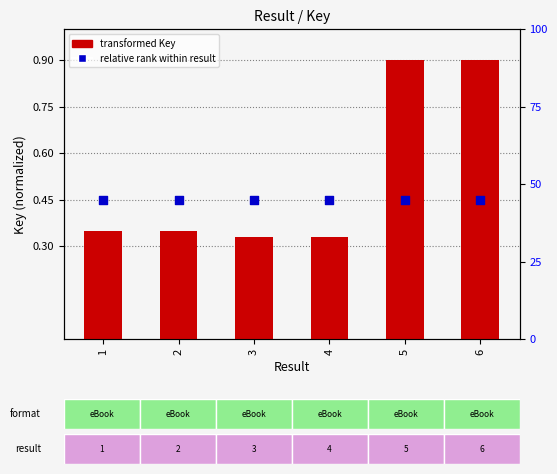

Which series has the widest spread of Y values?

transformed Key